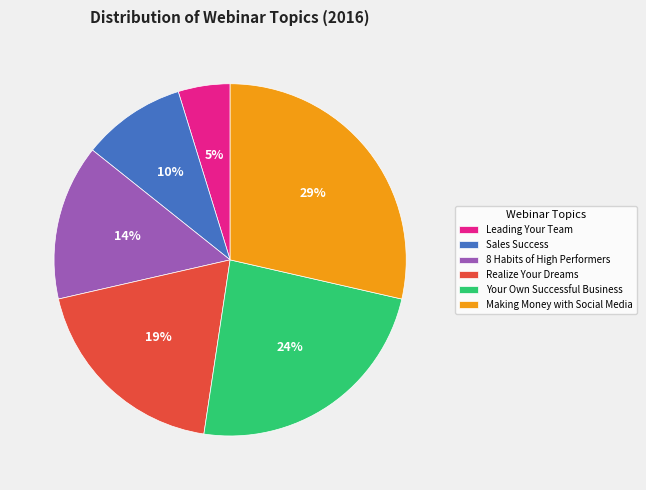

Is it true that 8 Habits of High Performers is 14% of the pie?

True